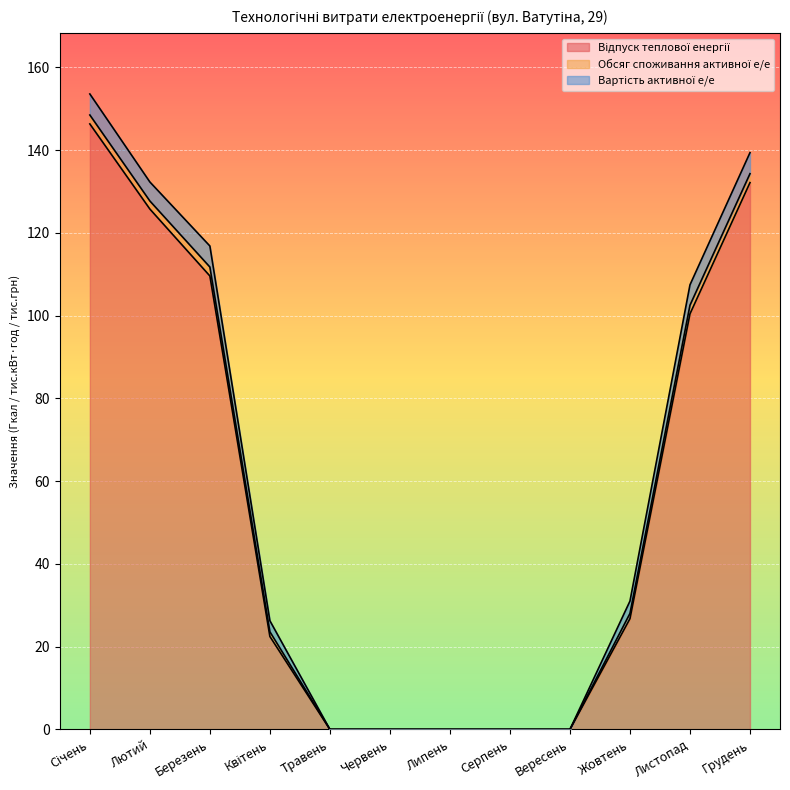

The Вартість активної е/е series shows 2.6 at Грудень. True or false?

False